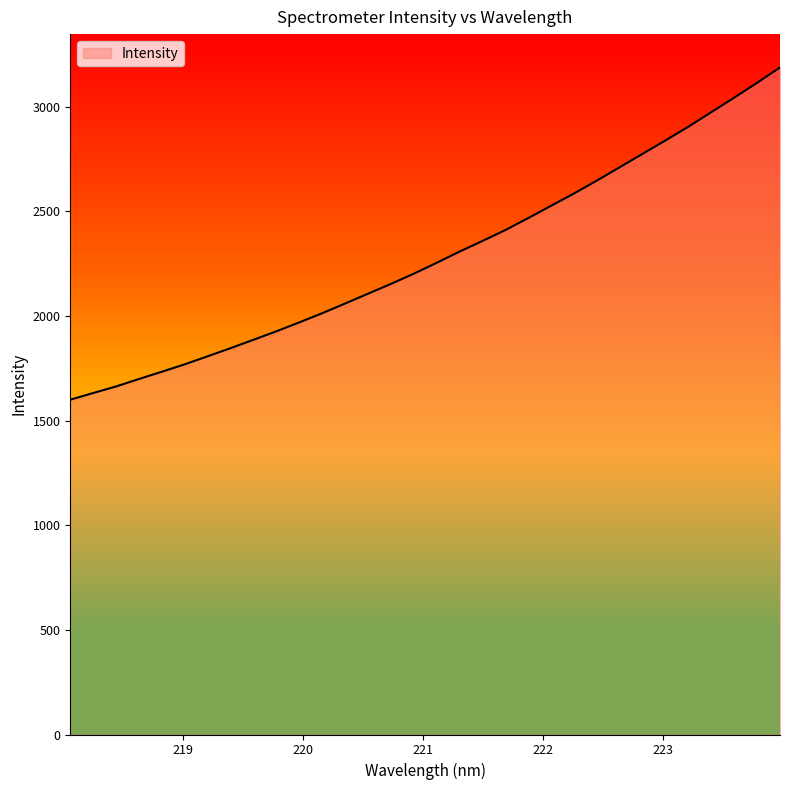

What is the difference between the maximum and minimum values?

1587.3